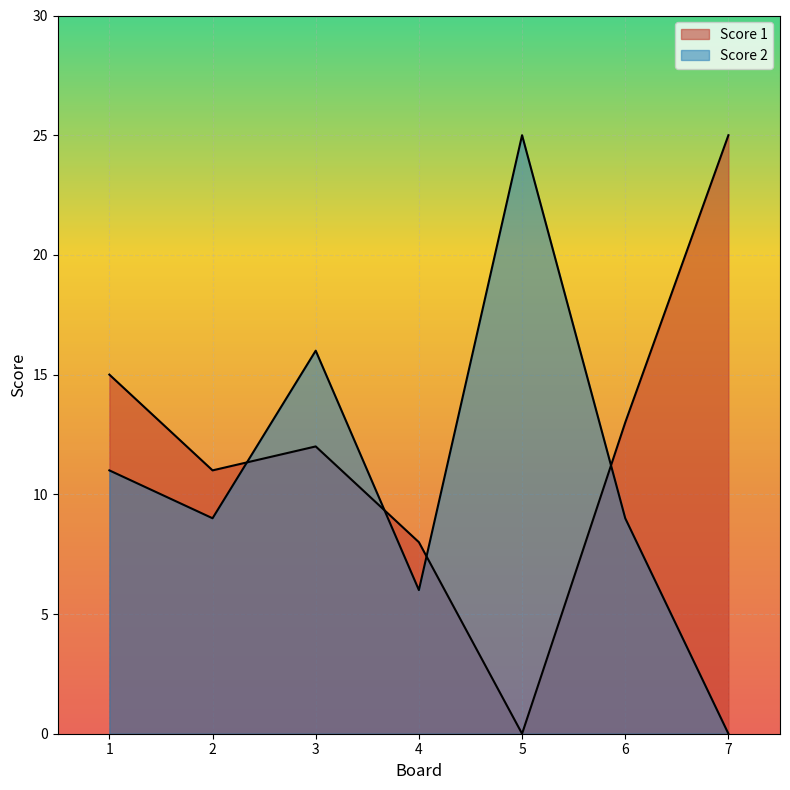

Reading left to right, what are all the values shown in this chart?

Score 1: 1=15	2=11	3=12	4=8	5=0	6=13	7=25
Score 2: 1=11	2=9	3=16	4=6	5=25	6=9	7=0